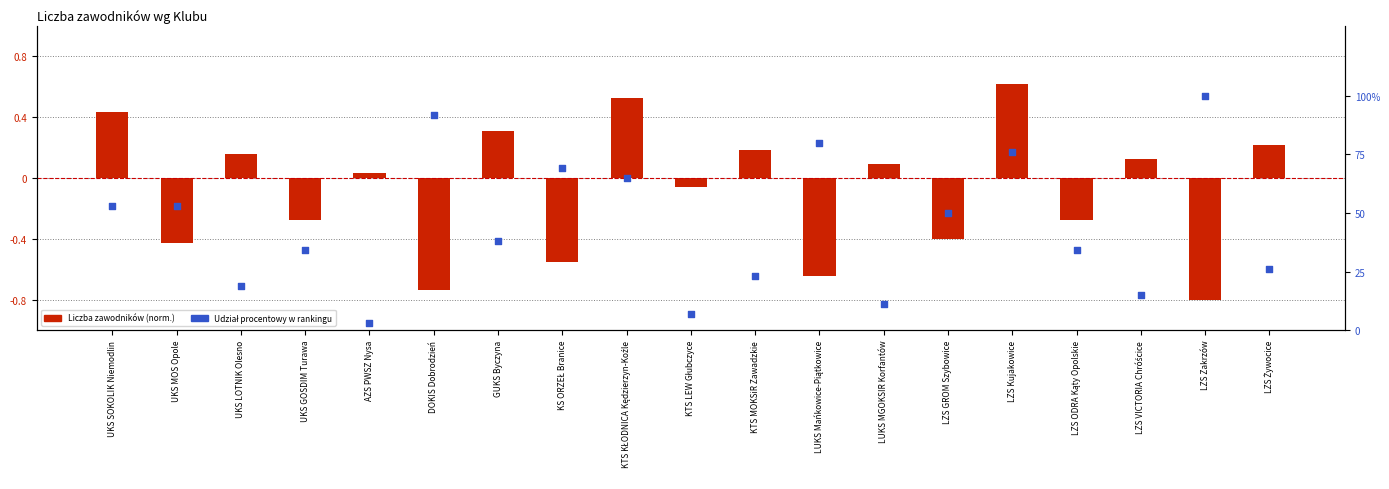

Approximately how many times larger is the value at KS ORZEŁ Branice compared to LUKS MGOKSIR Korfantów?

6.3